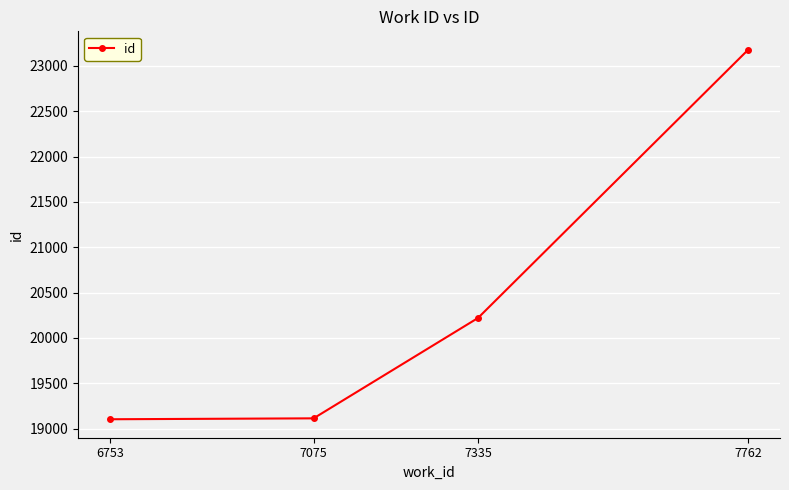

Count the number of categories in the chart.

4